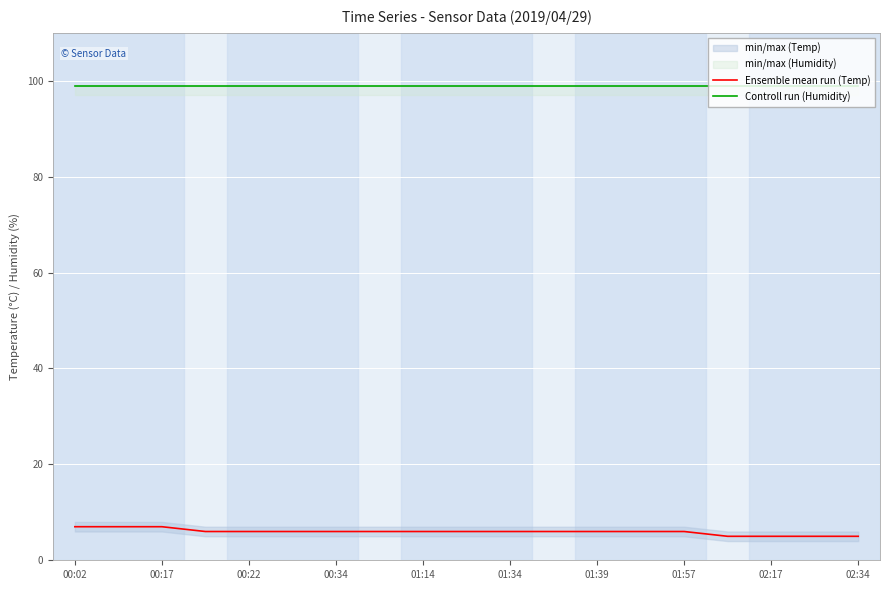

Reading left to right, transcribe all the data shown in this chart.

Ensemble mean run (Temp): 7	7	7	6	6	6	6	6	6	6	6	6	6	6	6	5	5	5	5
Controll run (Humidity): 99	99	99	99	99	99	99	99	99	99	99	99	99	99	99	99	99	99	99